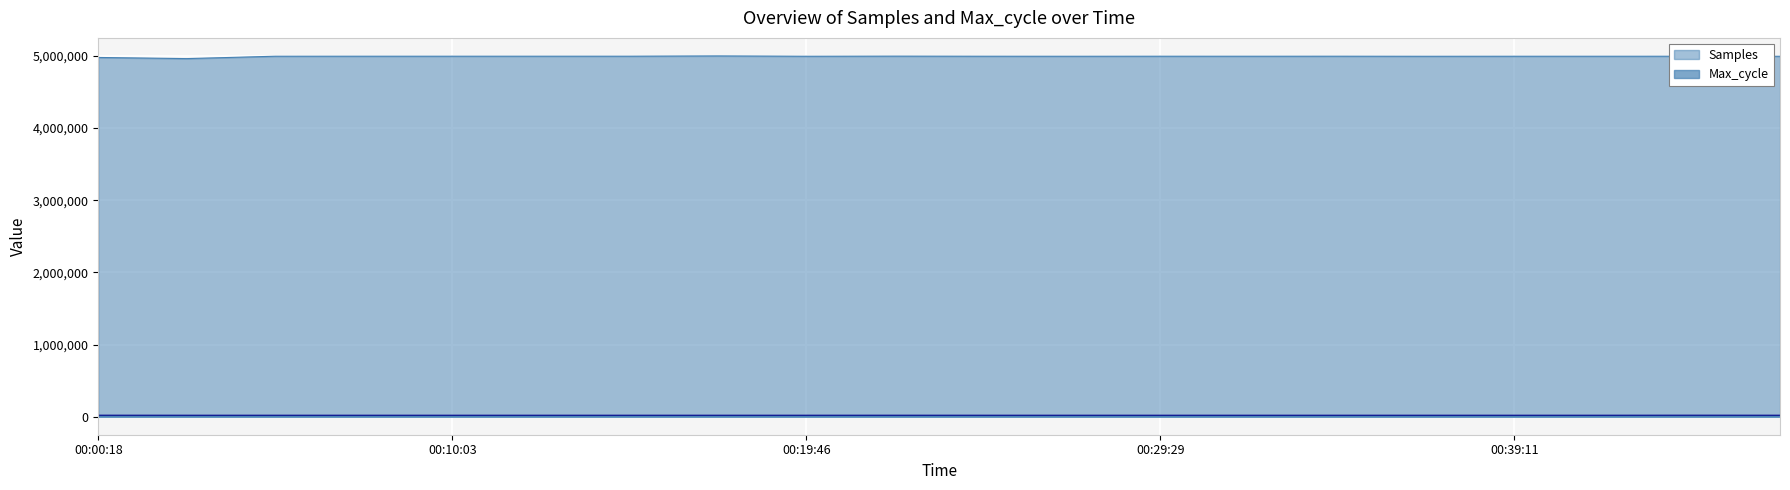

True or false: Samples and Max_cycle cross at least once.

False